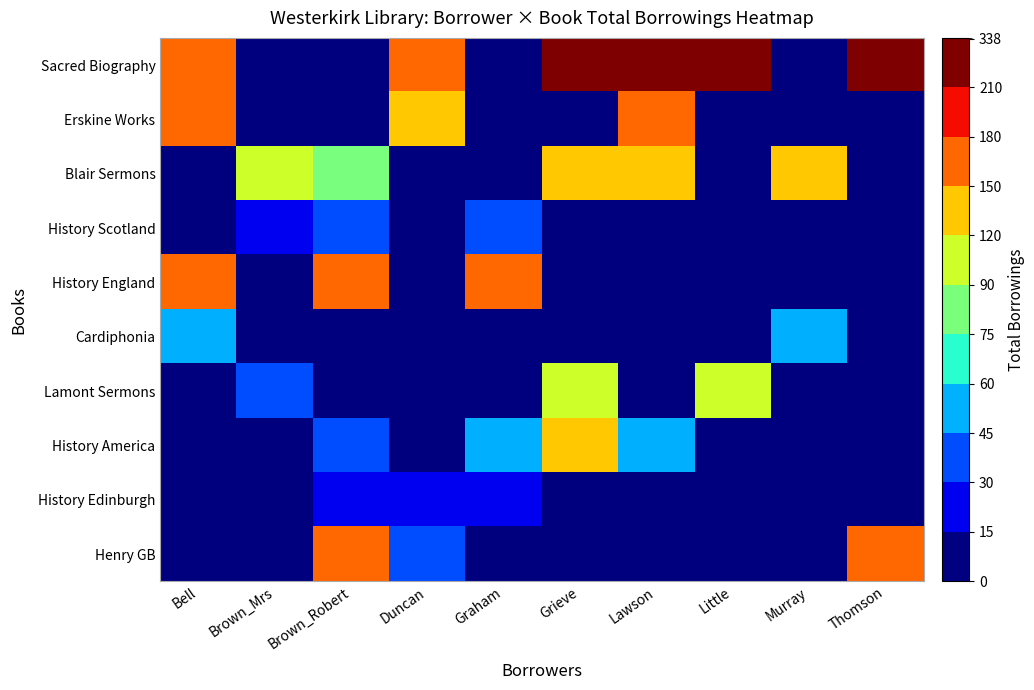

Reading left to right, list all the values displayed in this chart.

Sacred Biography: Bell=151	Brown_Mrs=0	Brown_Robert=0	Duncan=151	Graham=0	Grieve=338	Lawson=338	Little=338	Murray=0	Thomson=338
Erskine Works: Bell=151	Brown_Mrs=0	Brown_Robert=0	Duncan=143	Graham=0	Grieve=0	Lawson=151	Little=0	Murray=0	Thomson=0
Blair Sermons: Bell=0	Brown_Mrs=93	Brown_Robert=77	Duncan=0	Graham=0	Grieve=124	Lawson=124	Little=0	Murray=124	Thomson=0
History Scotland: Bell=0	Brown_Mrs=28	Brown_Robert=32	Duncan=0	Graham=32	Grieve=0	Lawson=0	Little=0	Murray=0	Thomson=0
History England: Bell=154	Brown_Mrs=0	Brown_Robert=154	Duncan=0	Graham=154	Grieve=0	Lawson=0	Little=0	Murray=0	Thomson=0
Cardiphonia: Bell=46	Brown_Mrs=0	Brown_Robert=0	Duncan=0	Graham=0	Grieve=0	Lawson=0	Little=0	Murray=46	Thomson=0
Lamont Sermons: Bell=0	Brown_Mrs=36	Brown_Robert=0	Duncan=0	Graham=0	Grieve=93	Lawson=0	Little=93	Murray=0	Thomson=0
History America: Bell=0	Brown_Mrs=0	Brown_Robert=40	Duncan=0	Graham=58	Grieve=148	Lawson=58	Little=0	Murray=0	Thomson=0
History Edinburgh: Bell=0	Brown_Mrs=0	Brown_Robert=28	Duncan=28	Graham=28	Grieve=0	Lawson=0	Little=0	Murray=0	Thomson=0
Henry GB: Bell=0	Brown_Mrs=0	Brown_Robert=169	Duncan=44	Graham=0	Grieve=0	Lawson=0	Little=0	Murray=0	Thomson=169